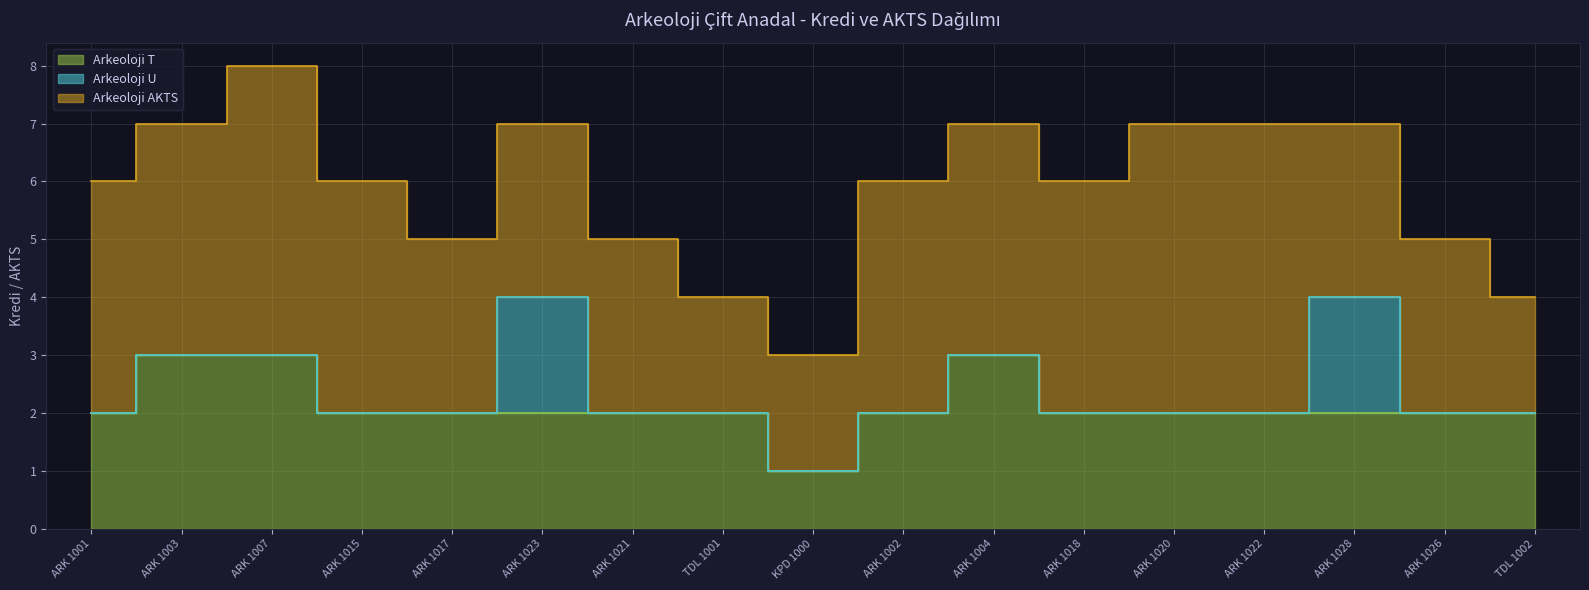

Between KPD 1000 and ARK 1028, which series saw the biggest shift?

Arkeoloji U